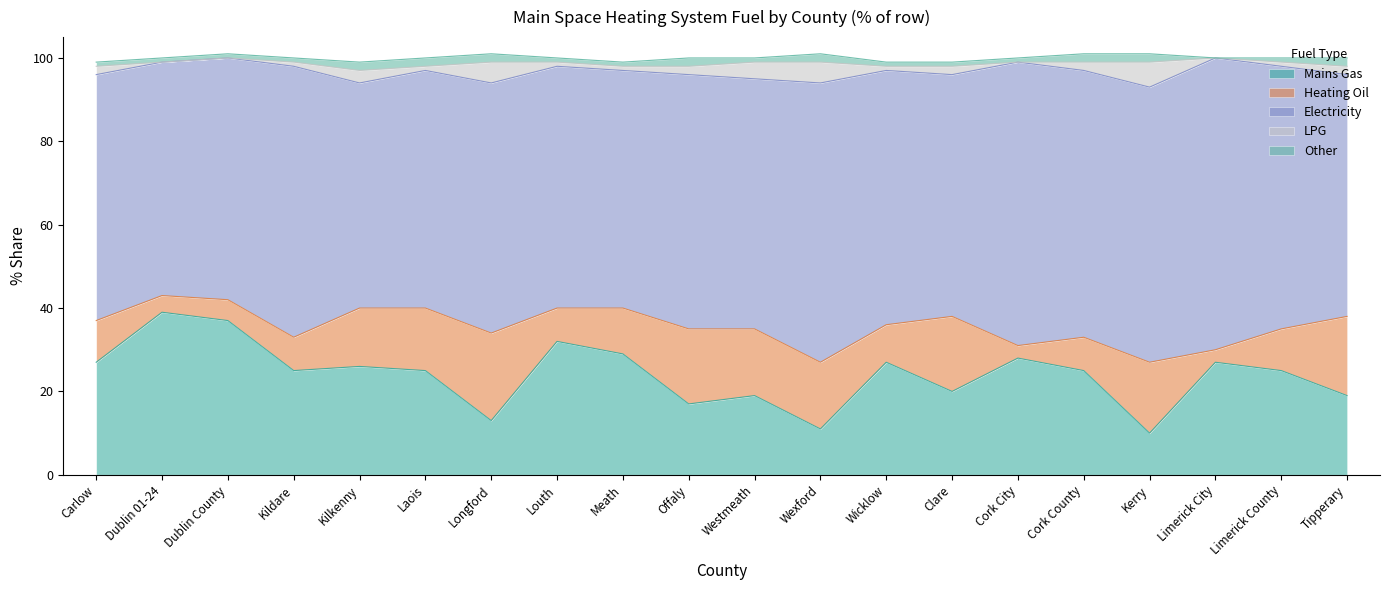

Which series has the widest spread of values?

Mains Gas